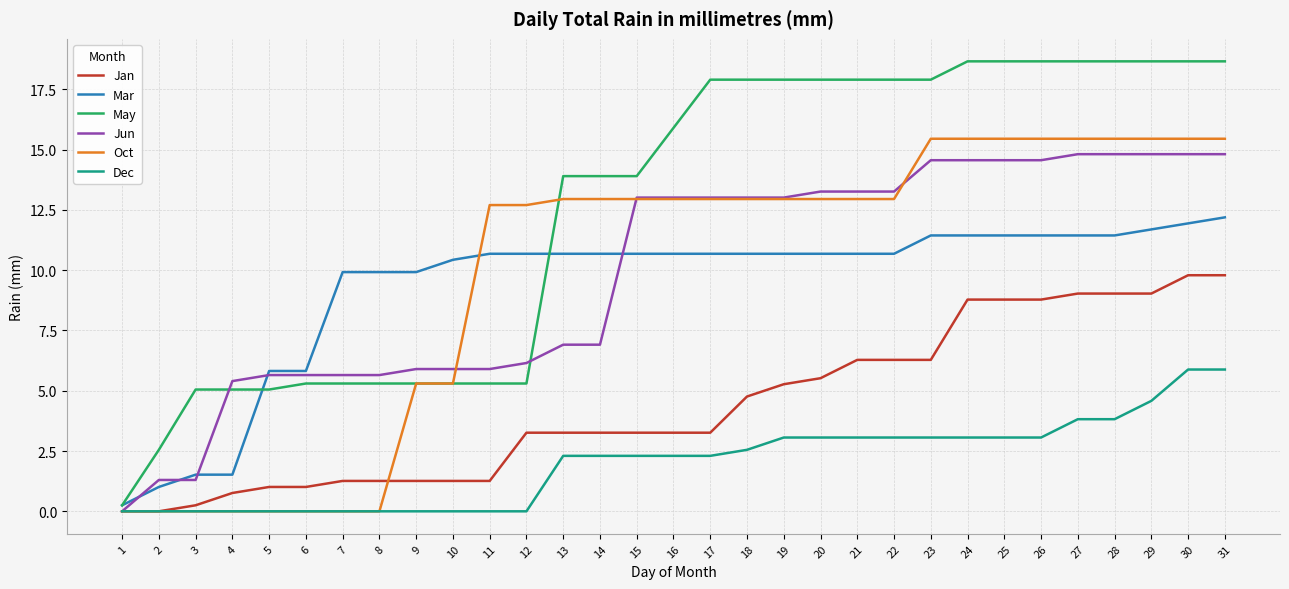

Where does the Dec series first go above 2?

13